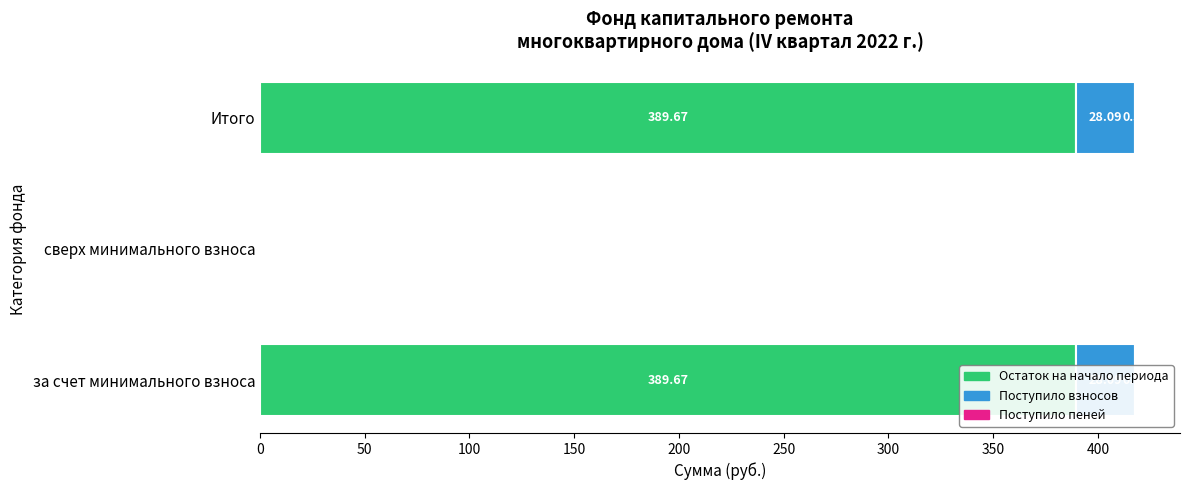

What are all the series names shown in the legend?

Остаток на начало периода, Поступило взносов, Поступило пеней